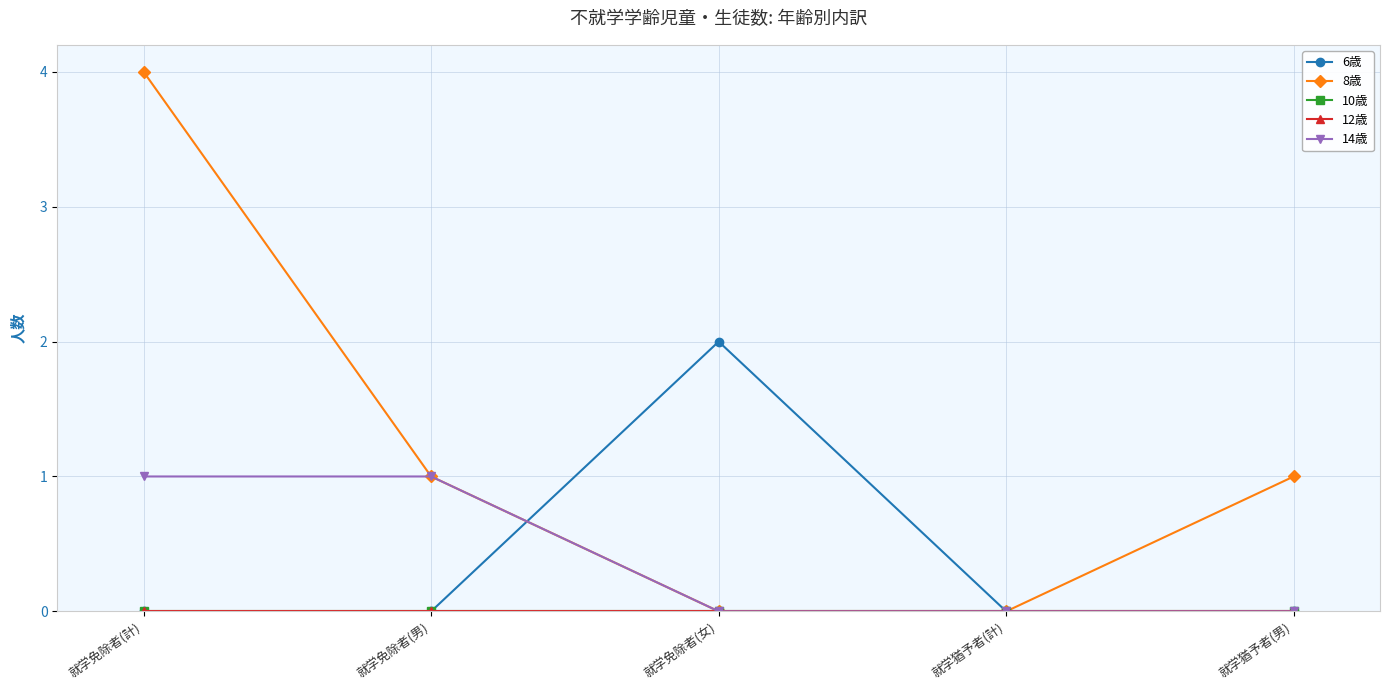

Rank the series at 就学免除者(計) from lowest to highest value.

6歳, 10歳, 12歳, 14歳, 8歳